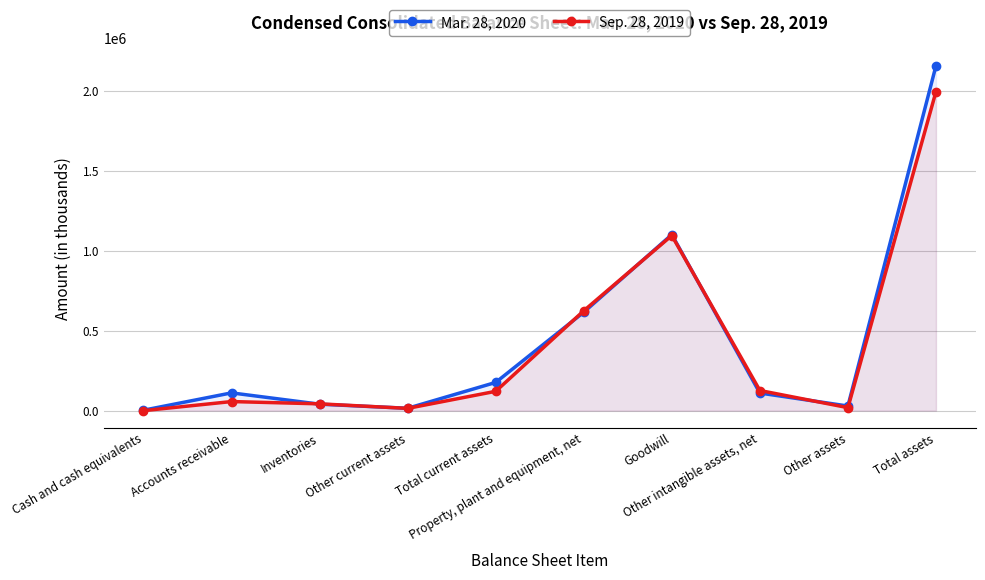

At which label does Sep. 28, 2019 first exceed 123440?

Property, plant and equipment, net